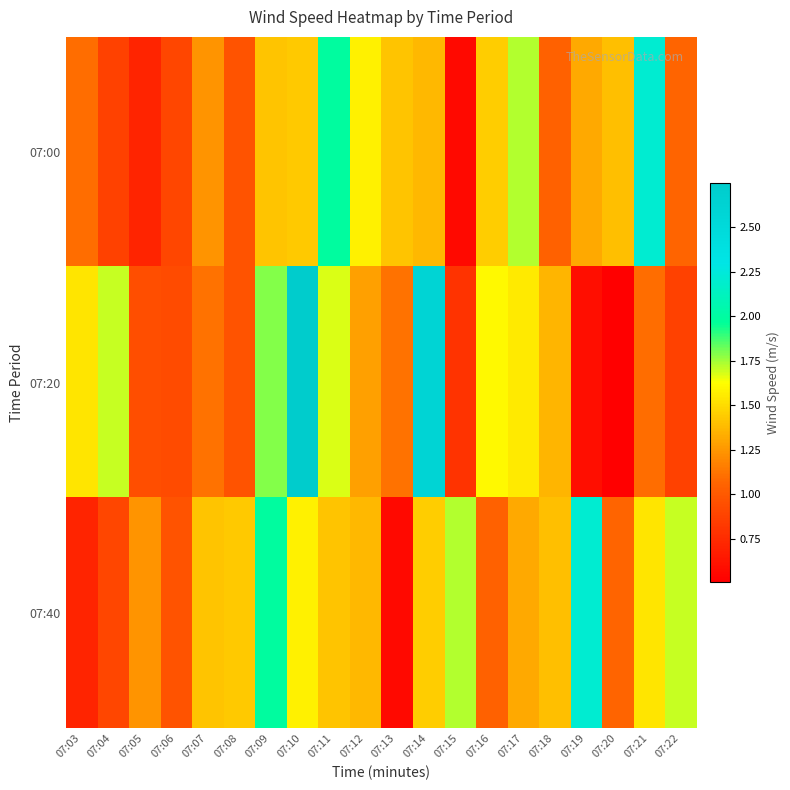

Reading left to right, what are all the values shown in this chart?

07:00: 07:03=1.1	07:04=0.9	07:05=0.7	07:06=0.9	07:07=1.2	07:08=1.0	07:09=1.4	07:10=1.4	07:11=2.0	07:12=1.6	07:13=1.4	07:14=1.4	07:15=0.6	07:16=1.4	07:17=1.7	07:18=1.0	07:19=1.3	07:20=1.4	07:21=2.2	07:22=1.1
07:20: 07:03=1.5	07:04=1.7	07:05=0.9	07:06=0.9	07:07=1.1	07:08=1.0	07:09=1.8	07:10=2.7	07:11=1.7	07:12=1.3	07:13=1.1	07:14=2.6	07:15=0.8	07:16=1.6	07:17=1.5	07:18=1.4	07:19=0.6	07:20=0.5	07:21=1.1	07:22=0.9
07:40: 07:03=0.7	07:04=0.9	07:05=1.2	07:06=1.0	07:07=1.4	07:08=1.4	07:09=2.0	07:10=1.6	07:11=1.4	07:12=1.4	07:13=0.6	07:14=1.4	07:15=1.7	07:16=1.0	07:17=1.3	07:18=1.4	07:19=2.2	07:20=1.1	07:21=1.5	07:22=1.7